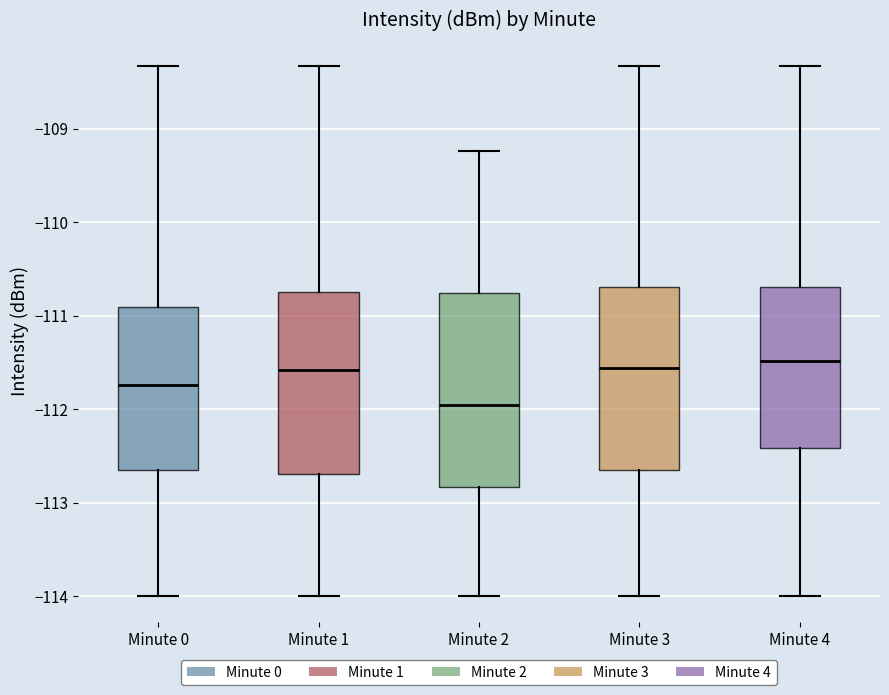

Reading left to right, transcribe this box plot: for each box, give where its median line is, the range the box spans, and where its two whiskers end, as read against the y-axis. The values are not printed on the chart, so give them approximately, as read against the axis.

Minute 0: median -111.7, box -112.6 to -110.9, whiskers -114.0 to -108.3
Minute 1: median -111.6, box -112.7 to -110.7, whiskers -114.0 to -108.3
Minute 2: median -112.0, box -112.8 to -110.8, whiskers -114.0 to -109.2
Minute 3: median -111.6, box -112.7 to -110.7, whiskers -114.0 to -108.3
Minute 4: median -111.5, box -112.4 to -110.7, whiskers -114.0 to -108.3